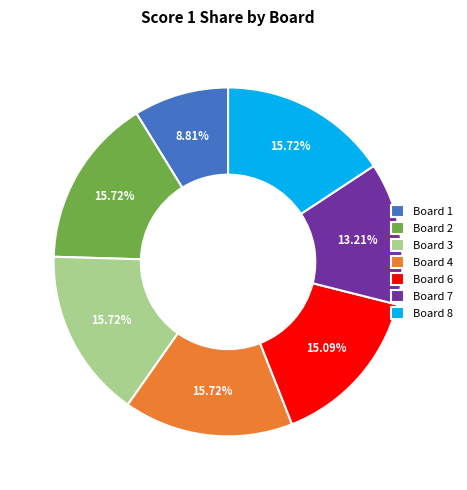

What portion of the pie excludes Board 1?

91.2%